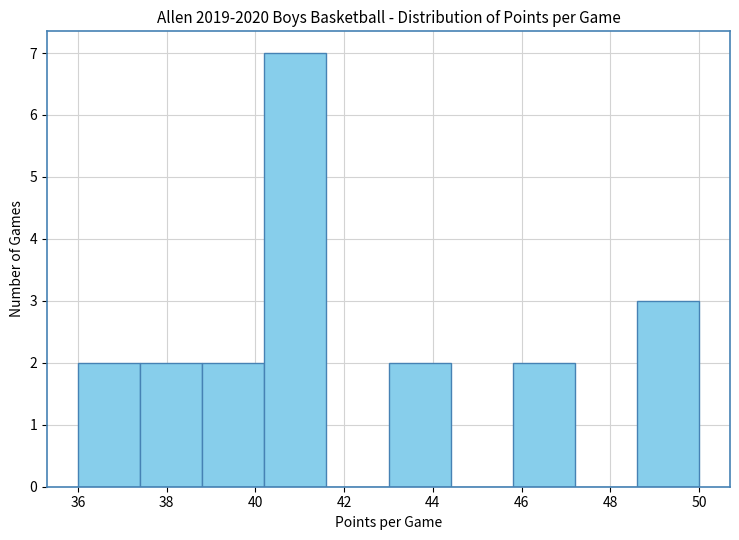

Which range on the x-axis has the tallest bar?

40.2 to 41.6